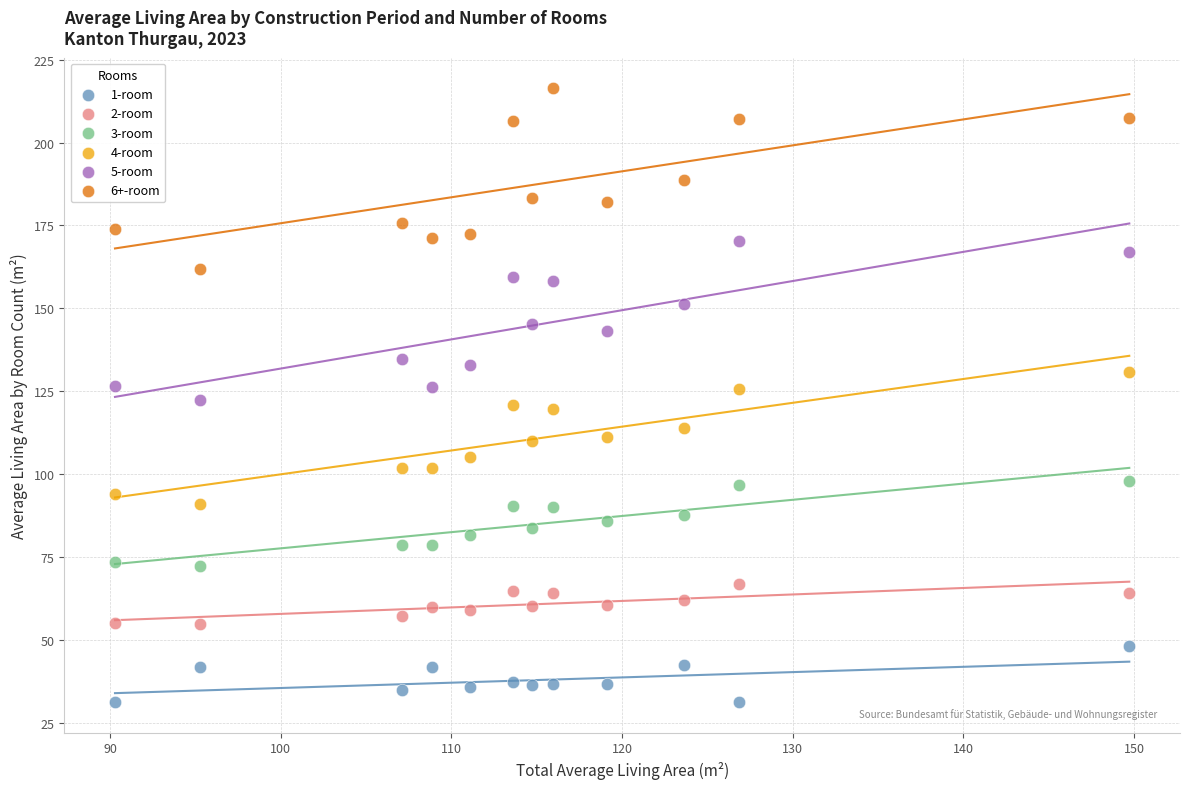

Which series contains the highest Y value?

6+-room